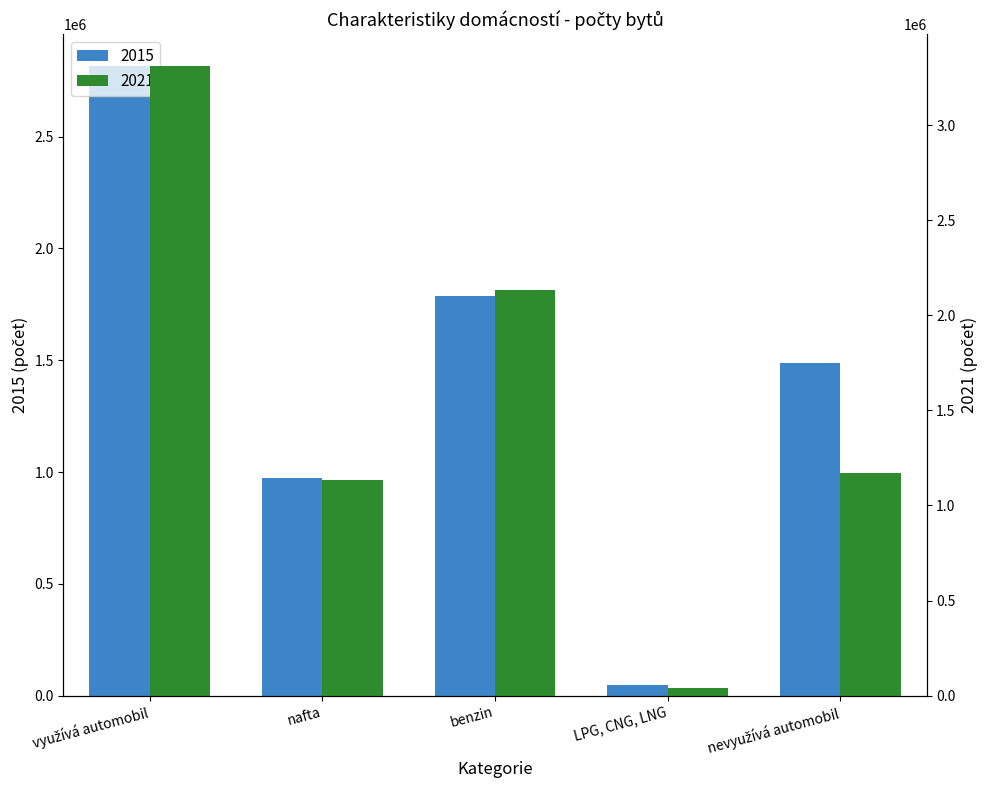

How many data points in 2015 are above 1487060?

2